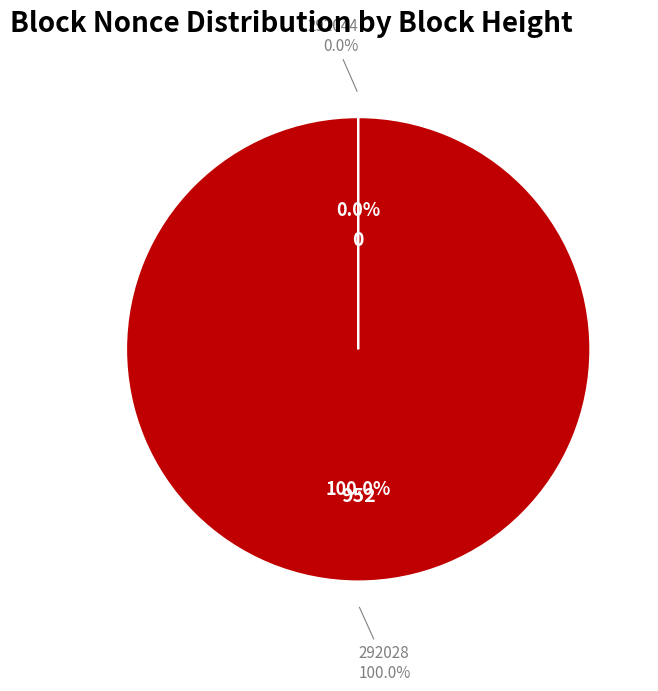

Between 292028 and 292044, which is larger?

292028